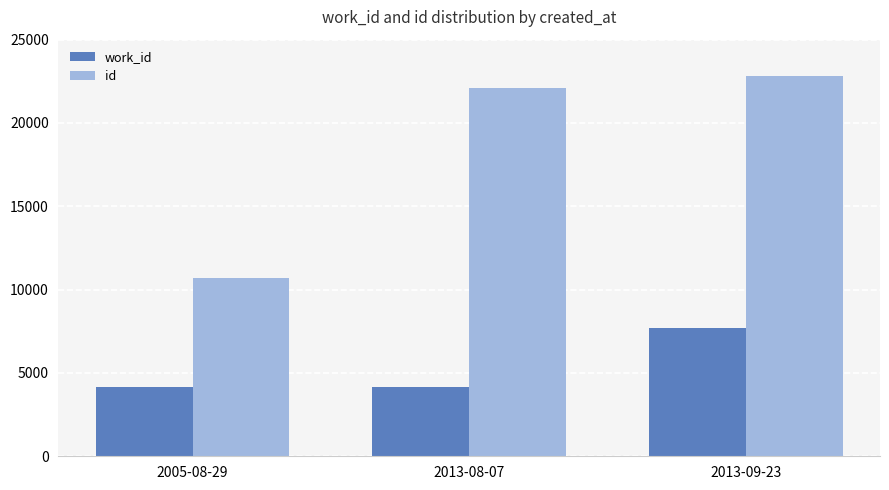

How many categories are shown in the chart?

3